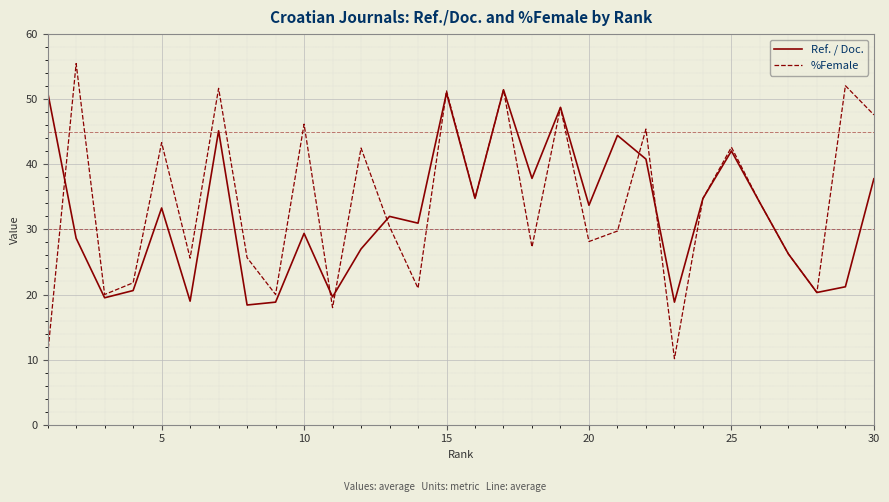

True or false: %Female and Ref. / Doc. cross at least once.

True